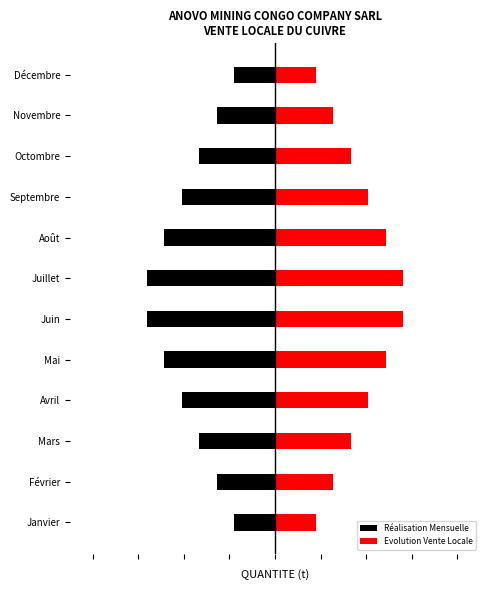

What is the approximate value of Réalisation Mensuelle at Mars?

-1.7